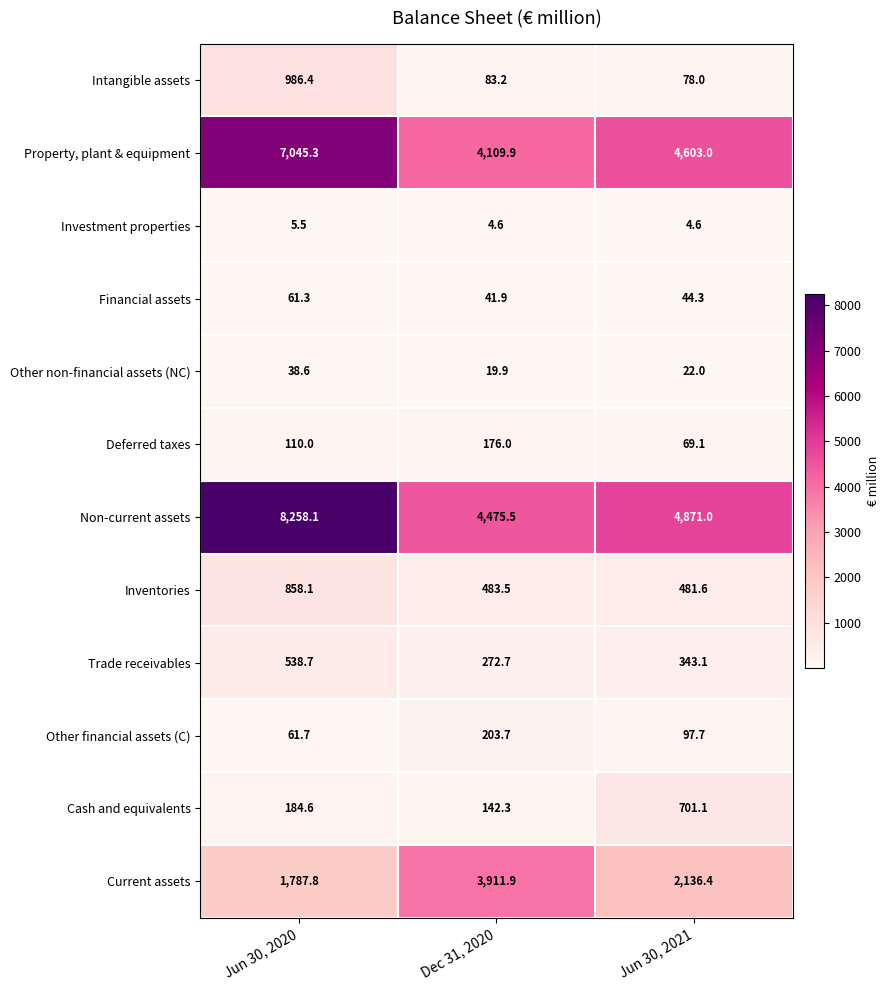

What is the difference between the Inventories values at Dec 31, 2020 and Jun 30, 2021?

1.9